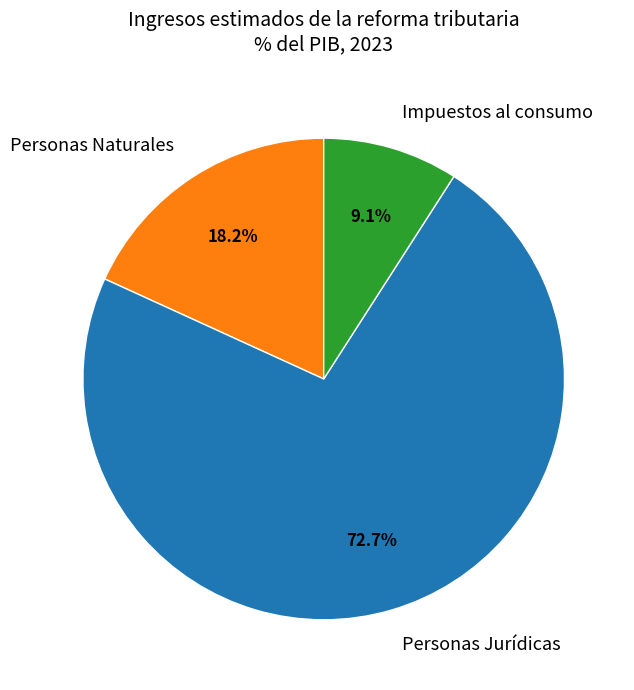

The Personas Jurídicas slice represents 73% of the pie. True or false?

True